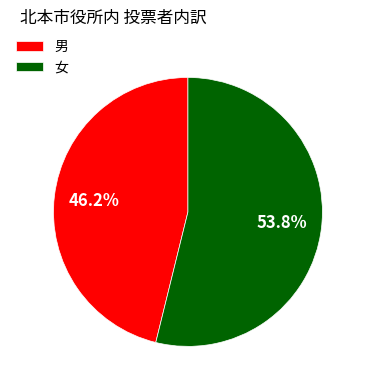

Does 男 account for over 50% of the chart?

No